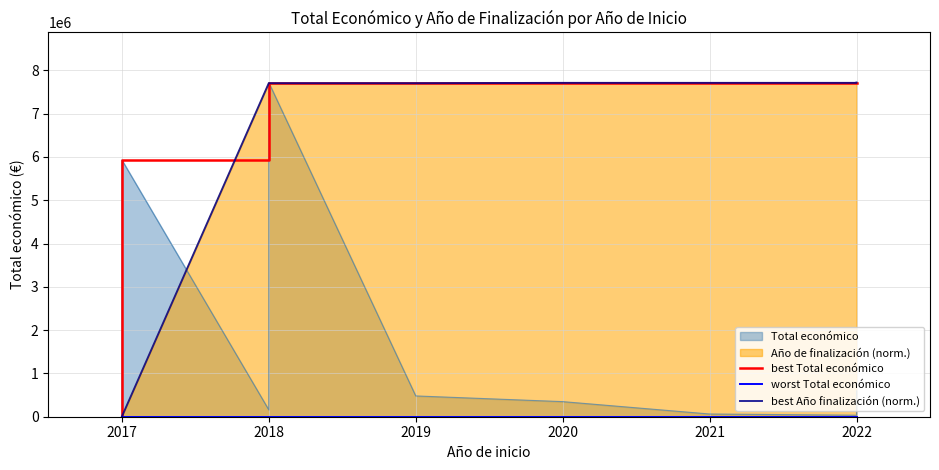

What is the difference between the second highest and second lowest values in the best Total económico series?

1786669.0